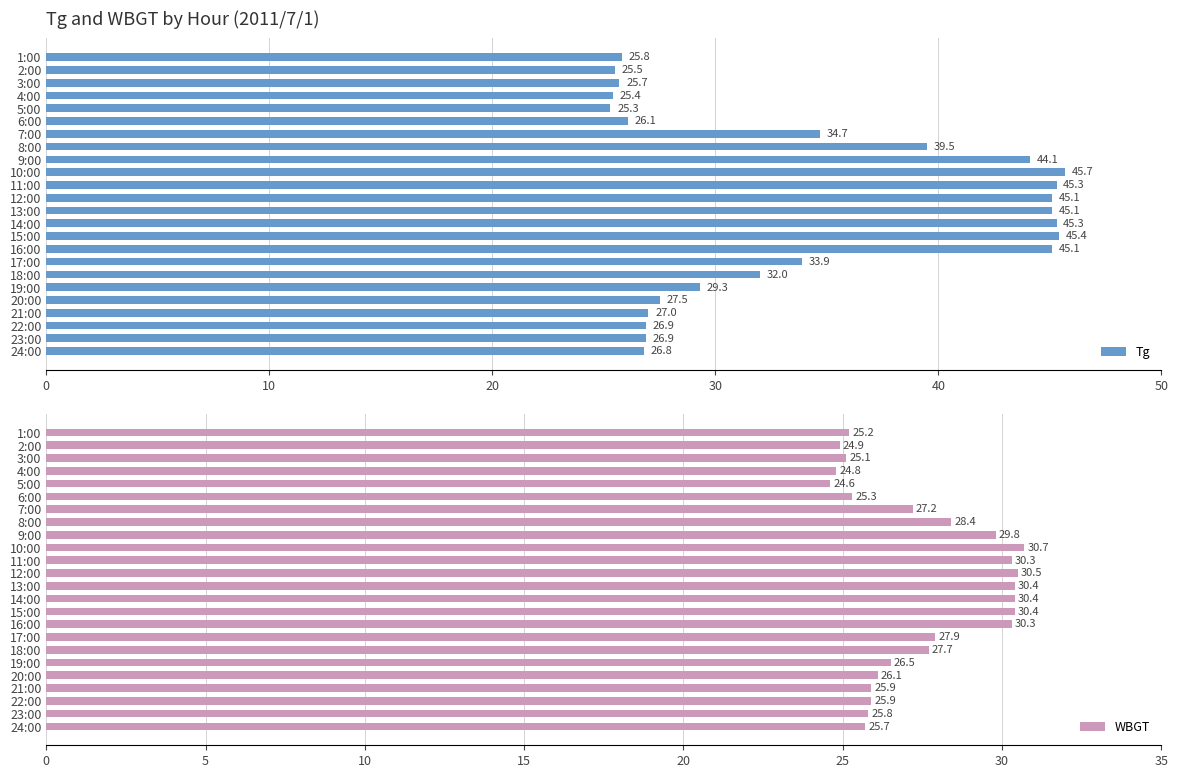

How many series are shown in this chart?

2